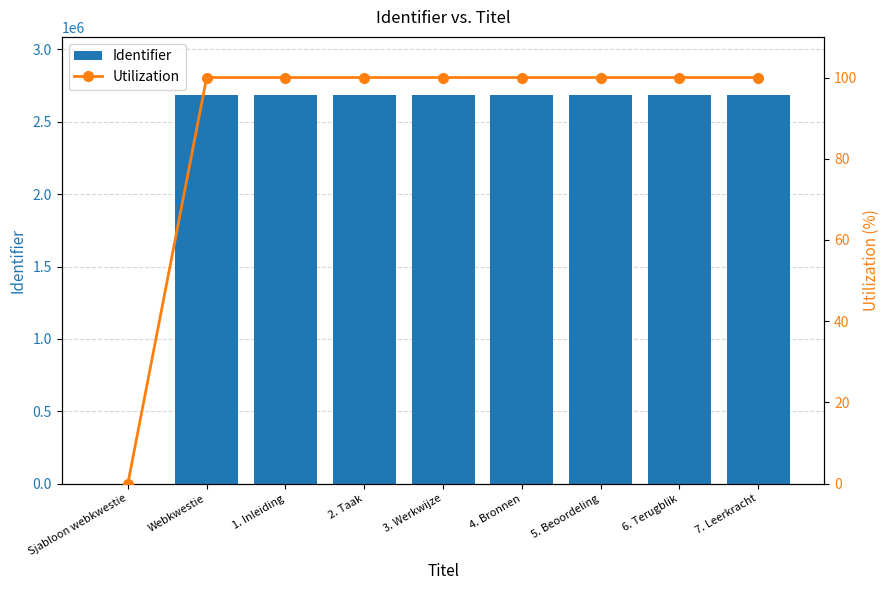

How many data points in Identifier are above 2684146?

4